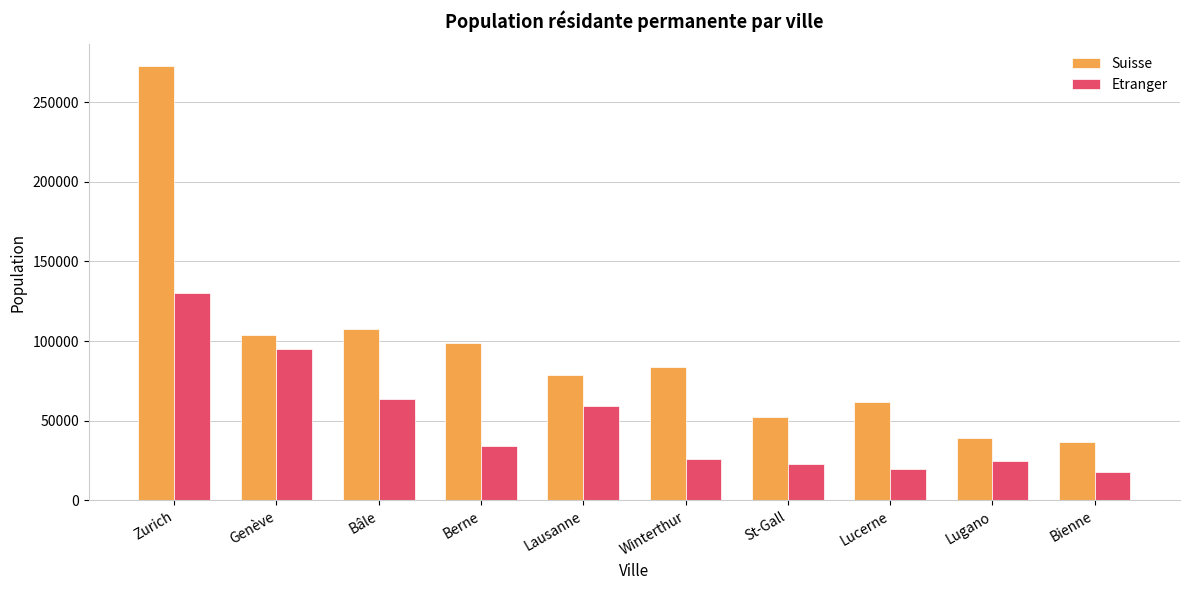

What is the difference between the Etranger values at Zurich and Lausanne?

70817